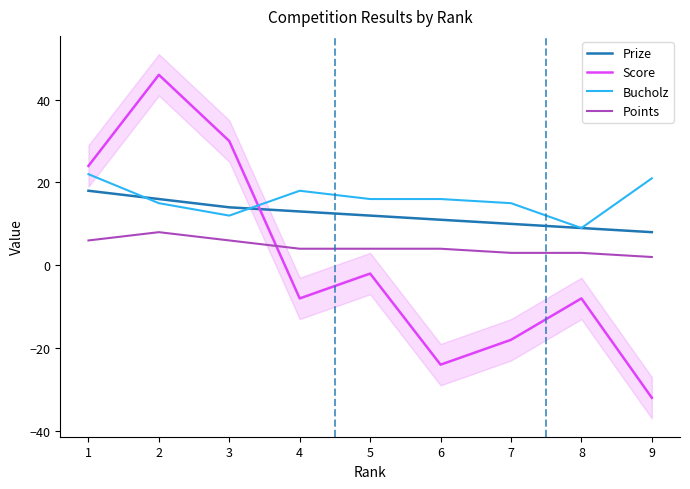

Which series has the largest total across all categories?

Bucholz